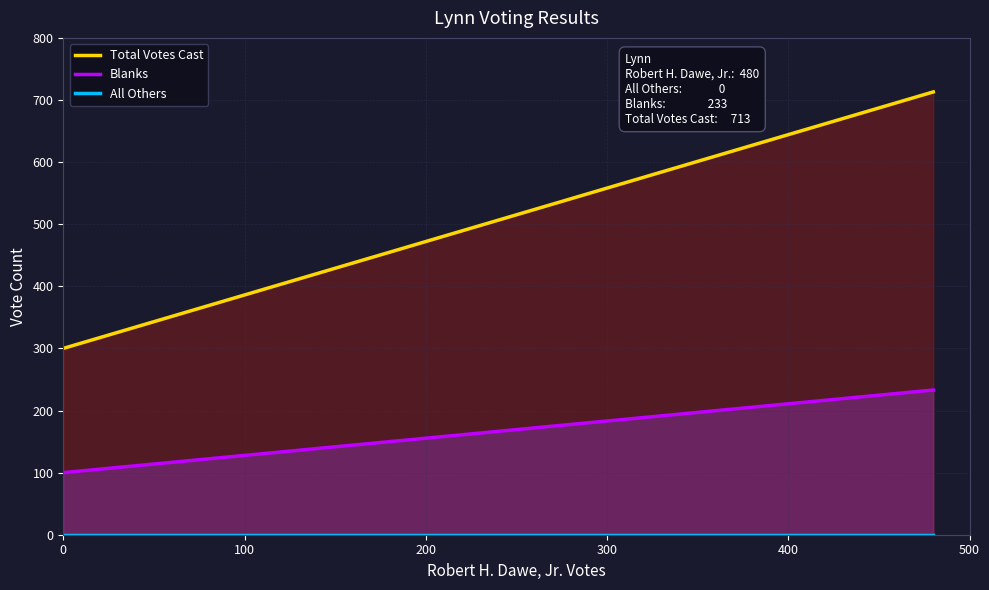

Rank the series at 0 from highest to lowest value.

Total Votes Cast, Blanks, All Others